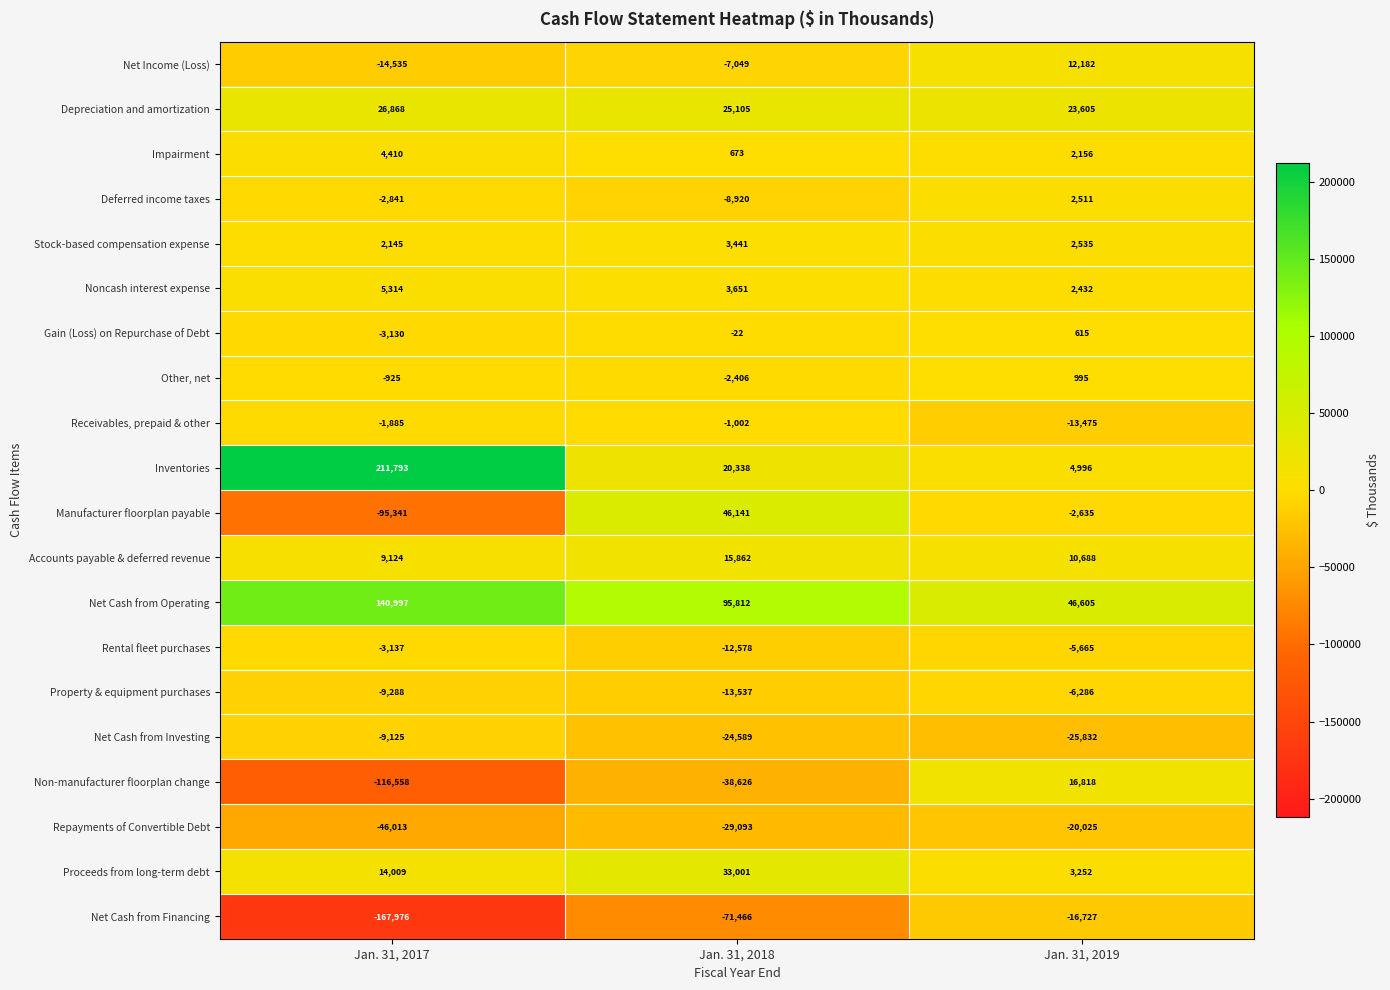

How many values in Other, net are above zero?

1